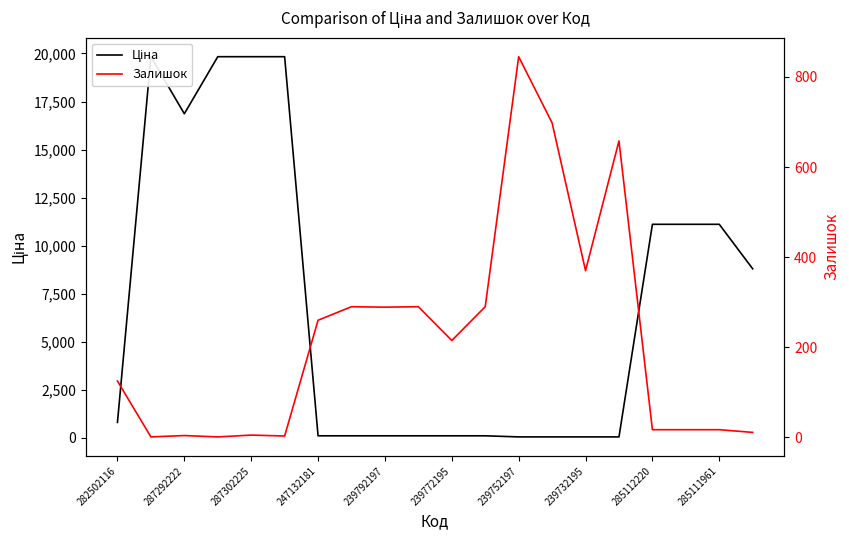

Count the number of categories in the chart.

20